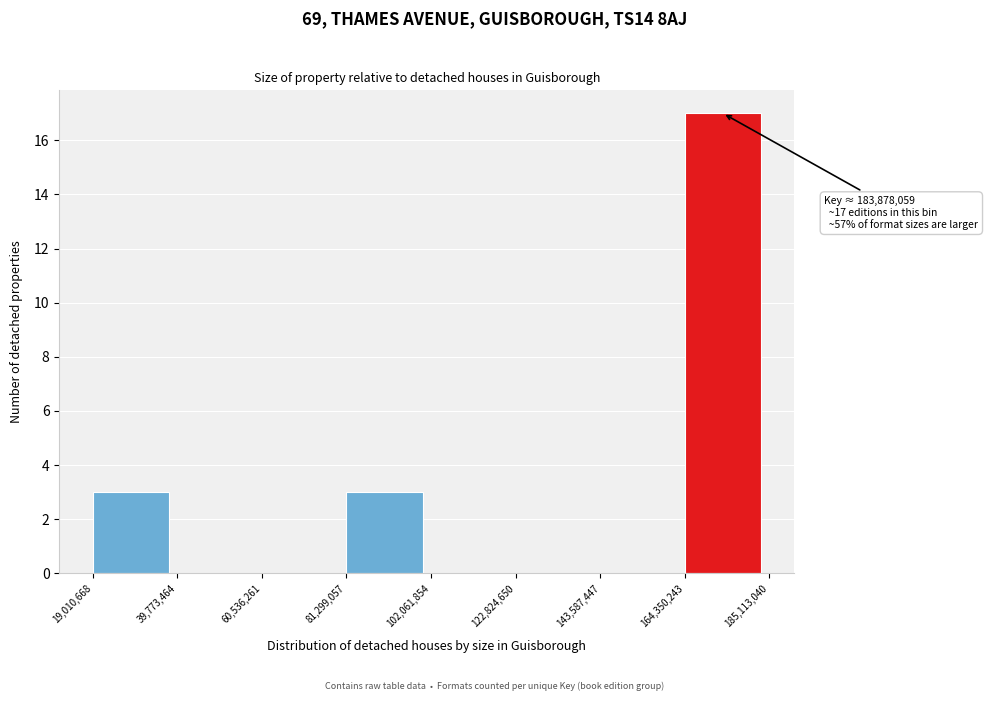

Which range on the x-axis has the tallest bar?

164,350,243 to 185,113,040